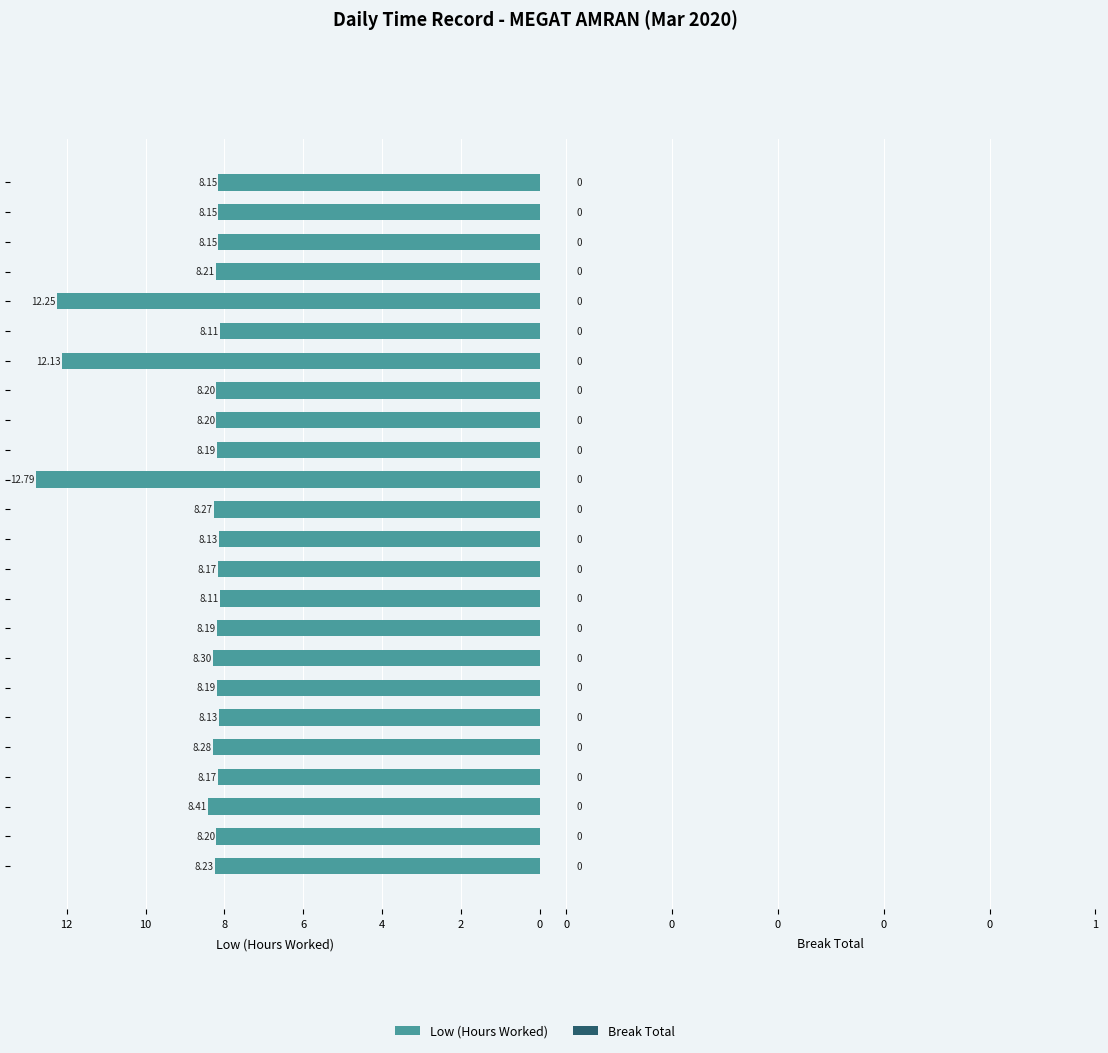

What is the difference between the maximum and minimum values?

4.7